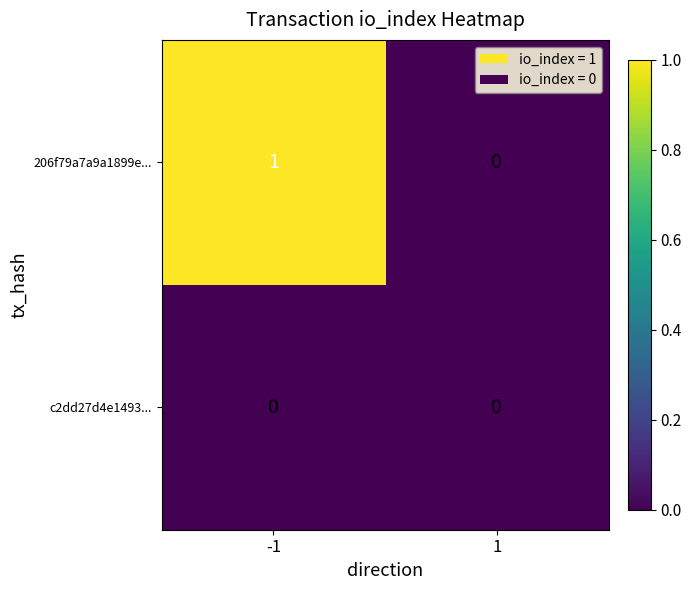

Reading left to right, list all the values displayed in this chart.

206f79a7a9a1899e...: -1=1	1=0
c2dd27d4e1493...: -1=0	1=0